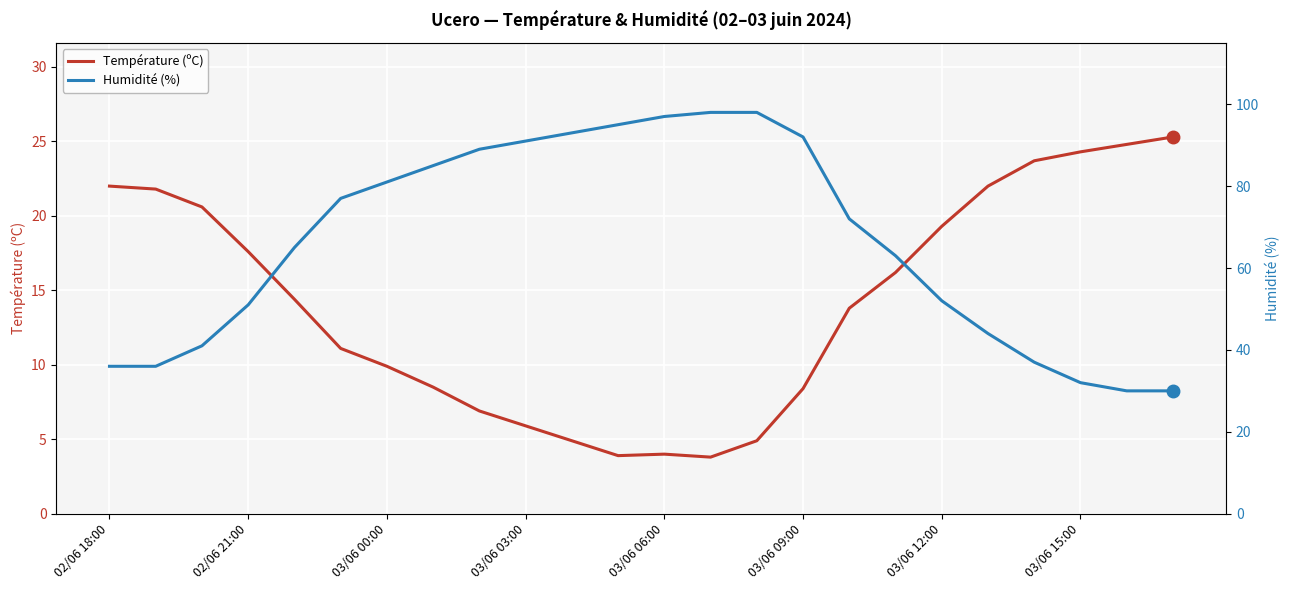

True or false: Température (ºC) has a value of 7.2 at 03/06 06:00.

False